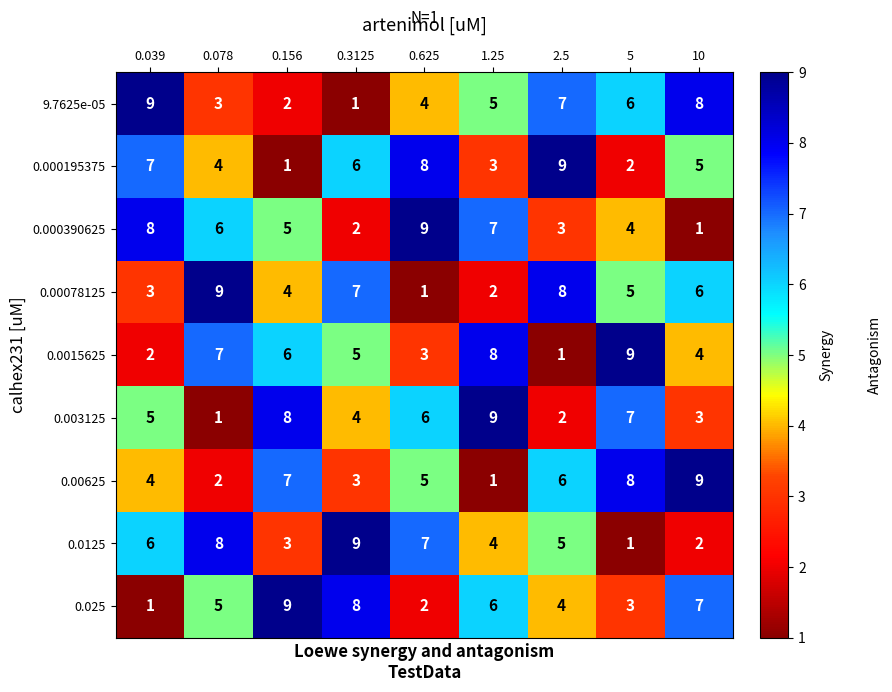

What is the average value of the 0.003125 series?

5